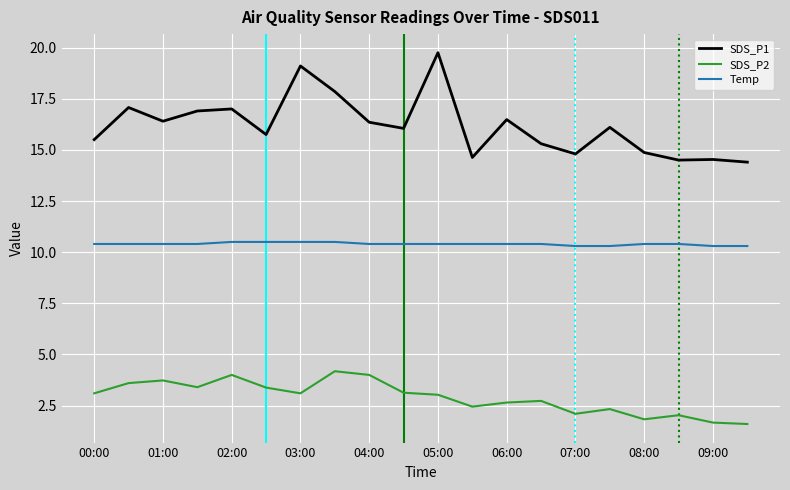

List the series in order of their overall mean, highest first.

SDS_P1, Temp, SDS_P2